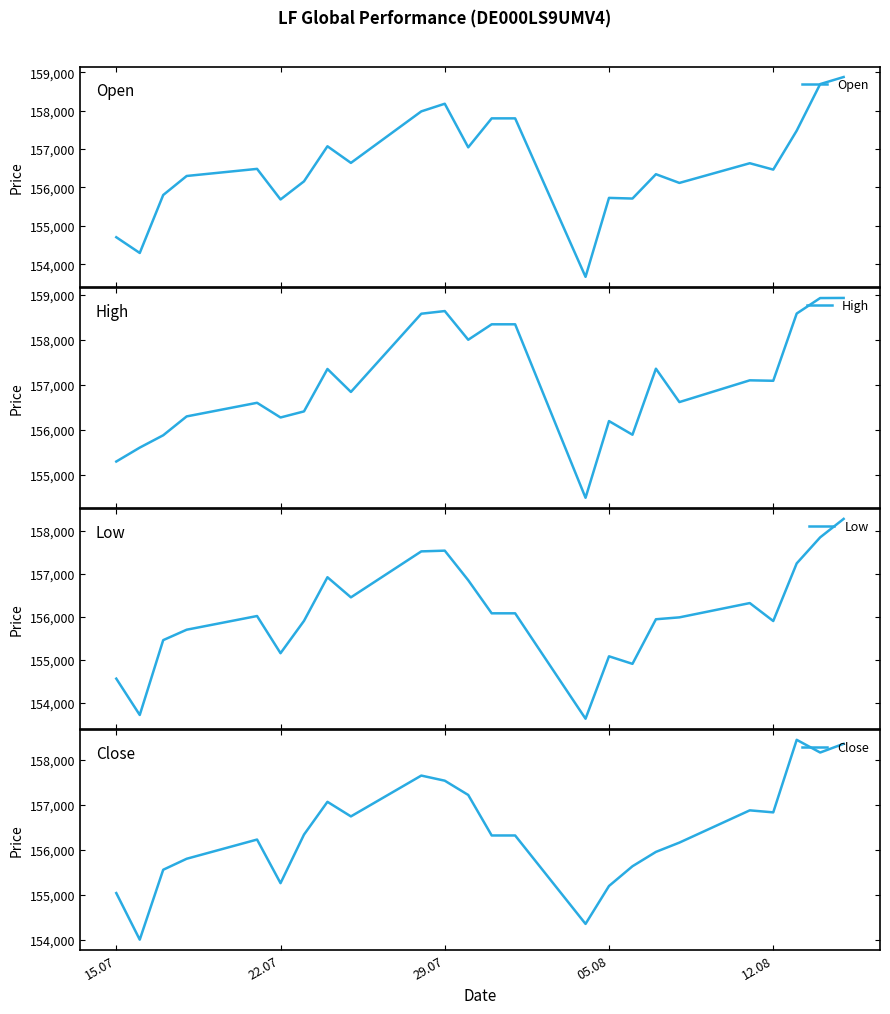

List the series in order of their peak value, lowest first.

Low, Close, Open, High